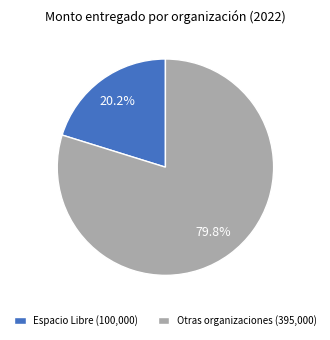

What is the largest slice in the pie chart?

Otras organizaciones (395,000)